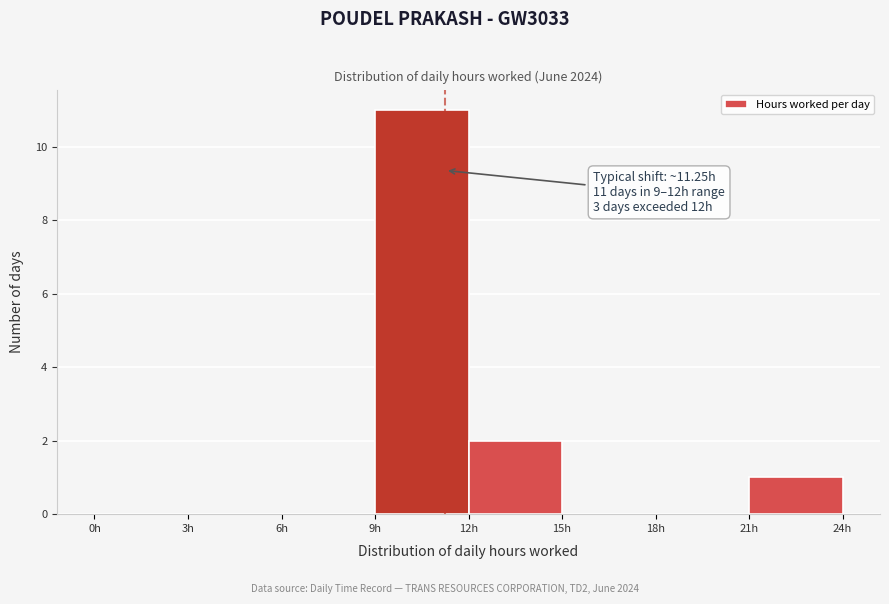

Which range on the x-axis has the tallest bar?

9 to 12